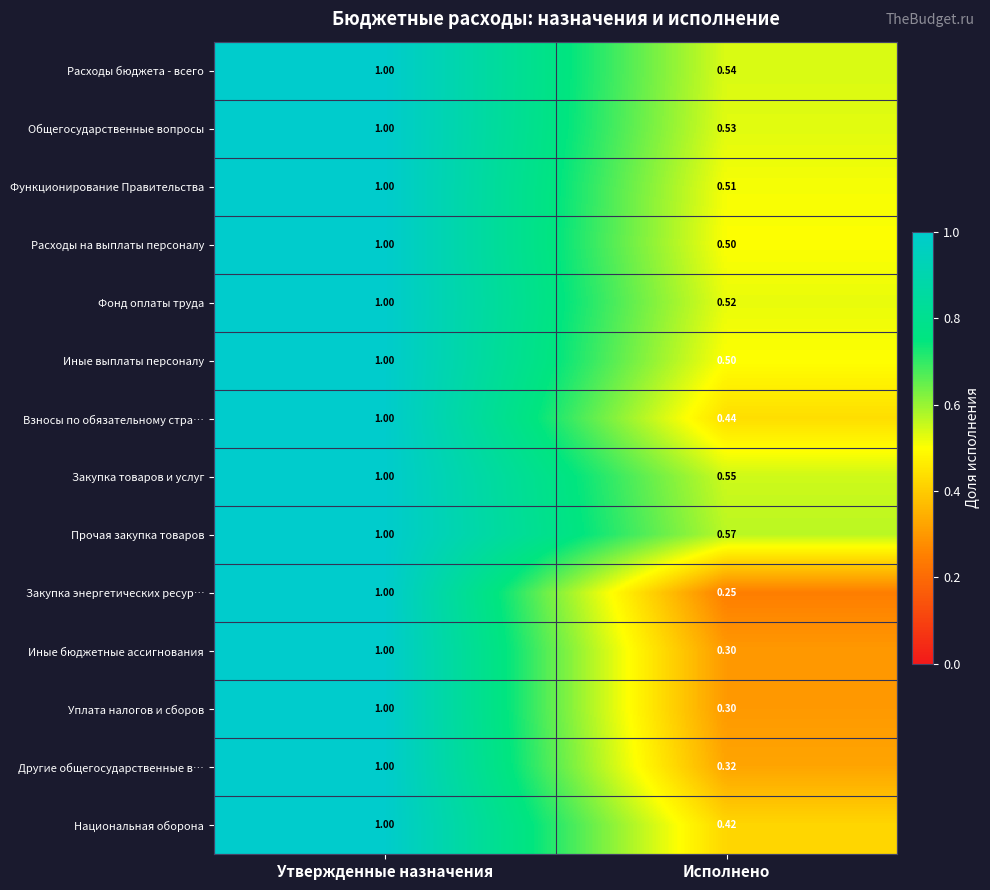

Which series has the widest spread of values?

Закупка энергетических ресур…